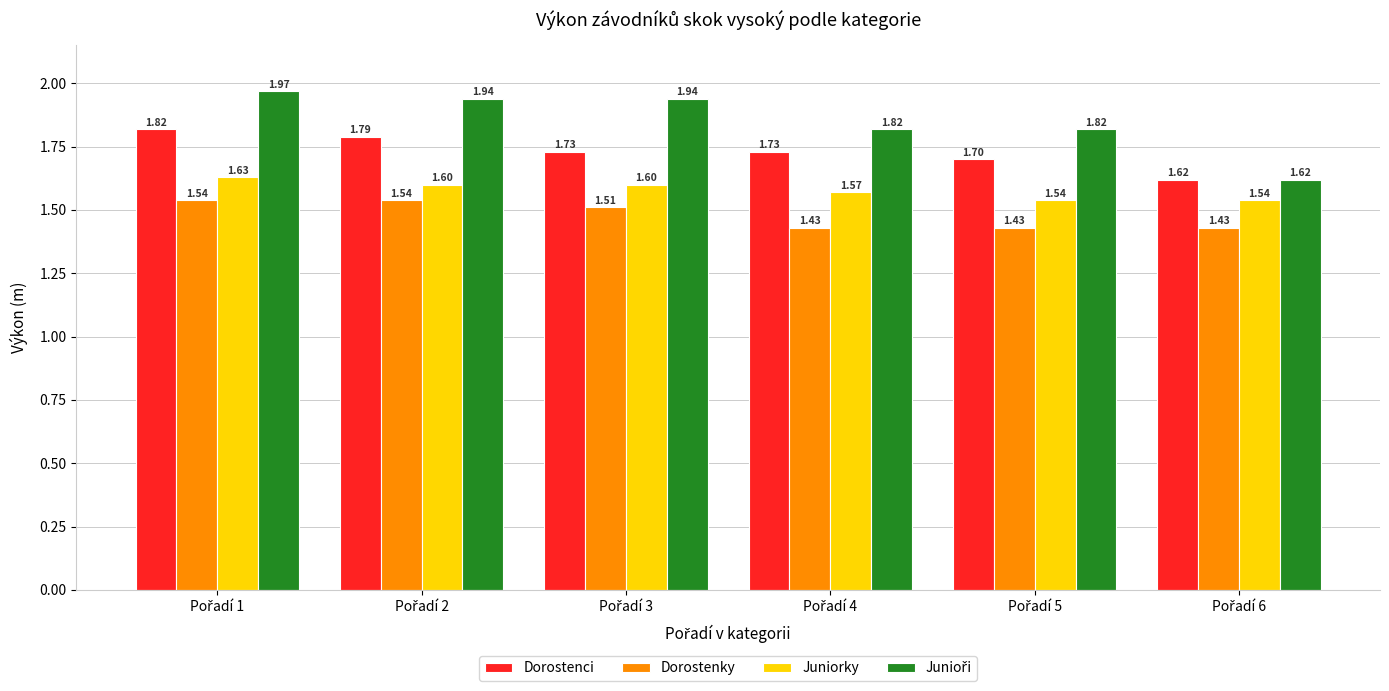

At how many categories does at least one series exceed 1?

6